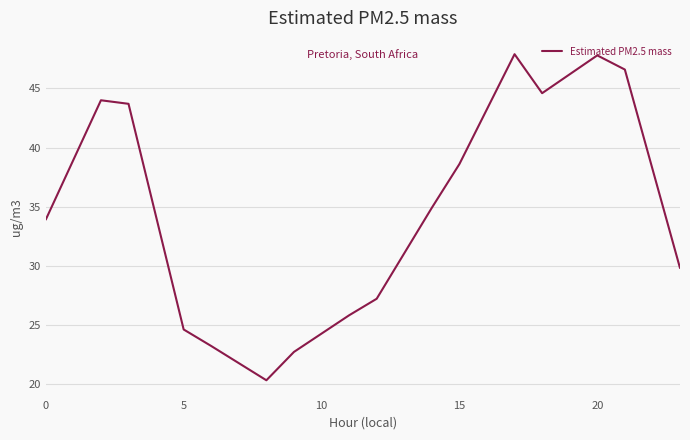

What is the difference between the maximum and minimum values?

27.6